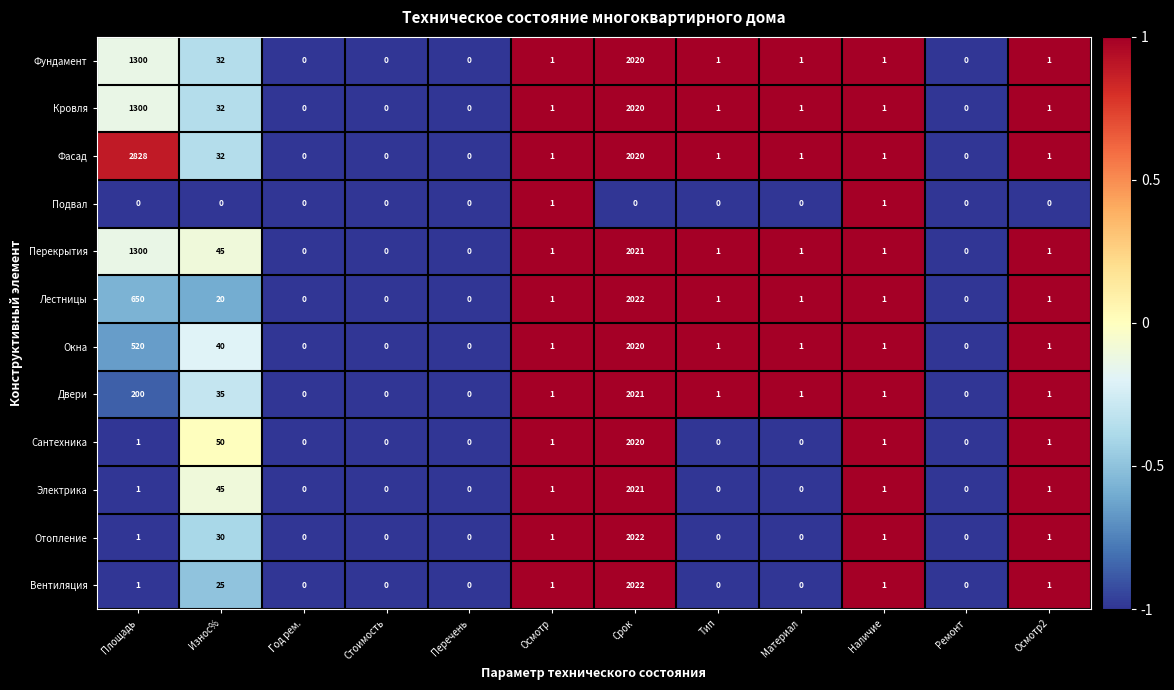

How many series are shown in this chart?

12